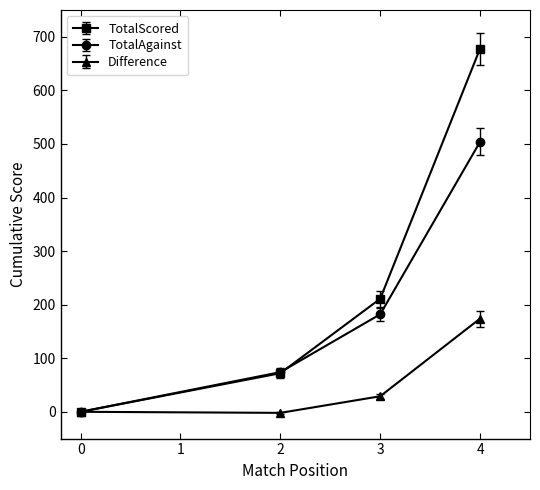

At which label does Difference reach its peak?

4